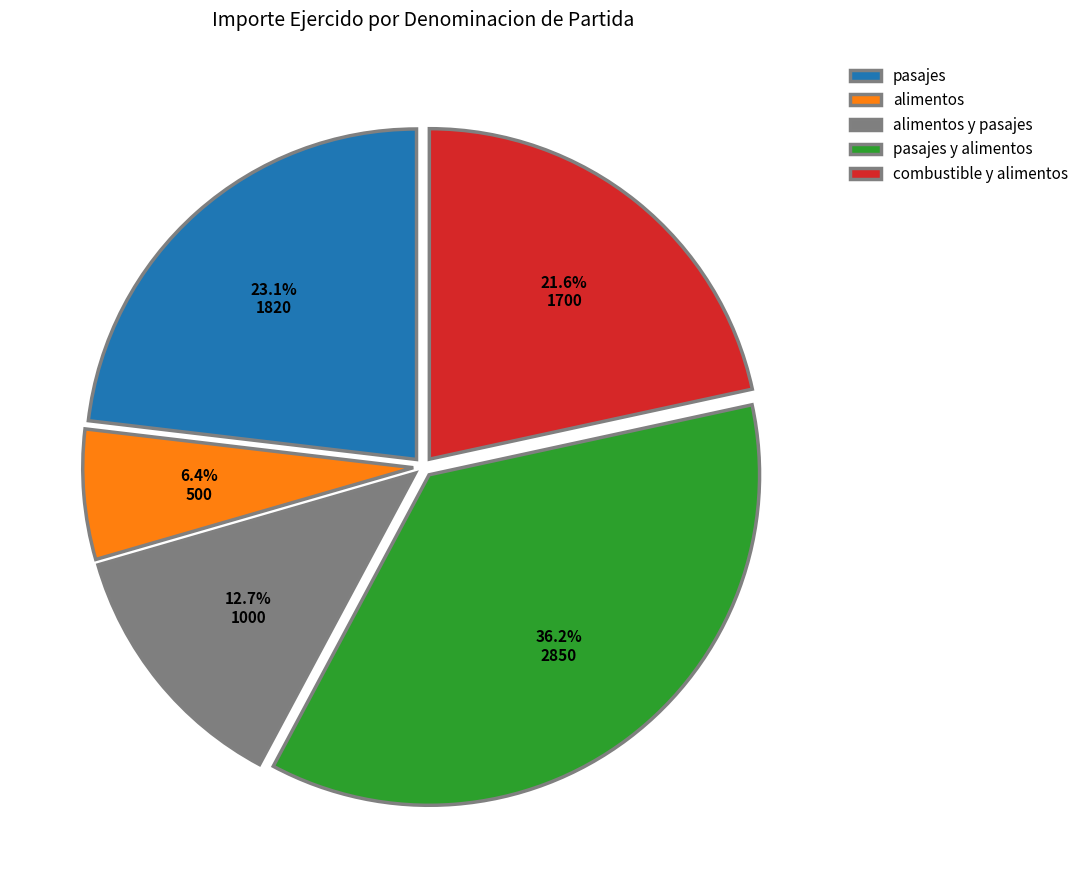

Is there a majority slice in this chart?

No